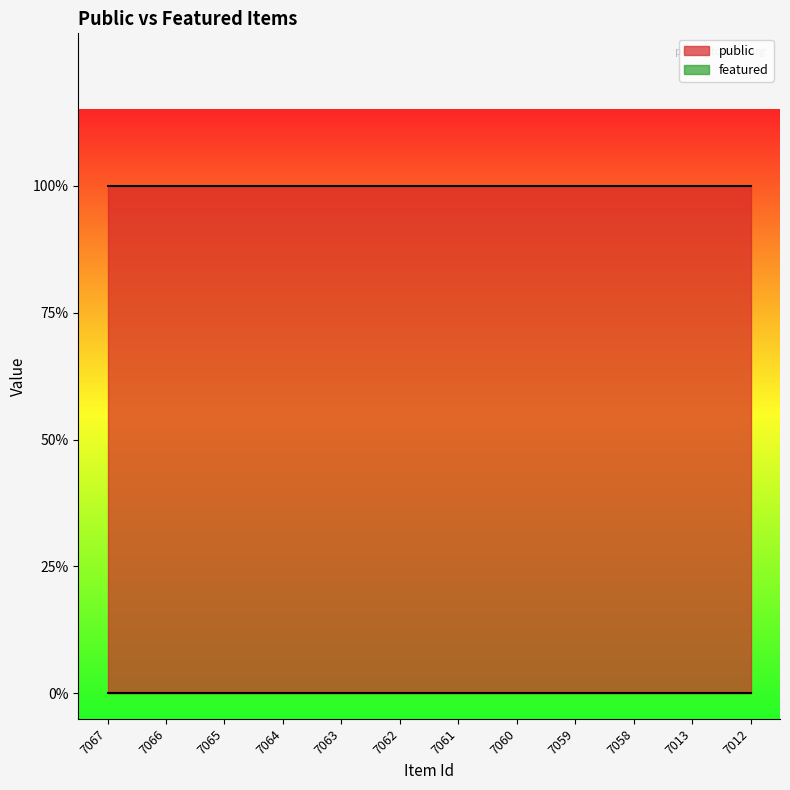

Which series has the largest range (max minus min)?

public